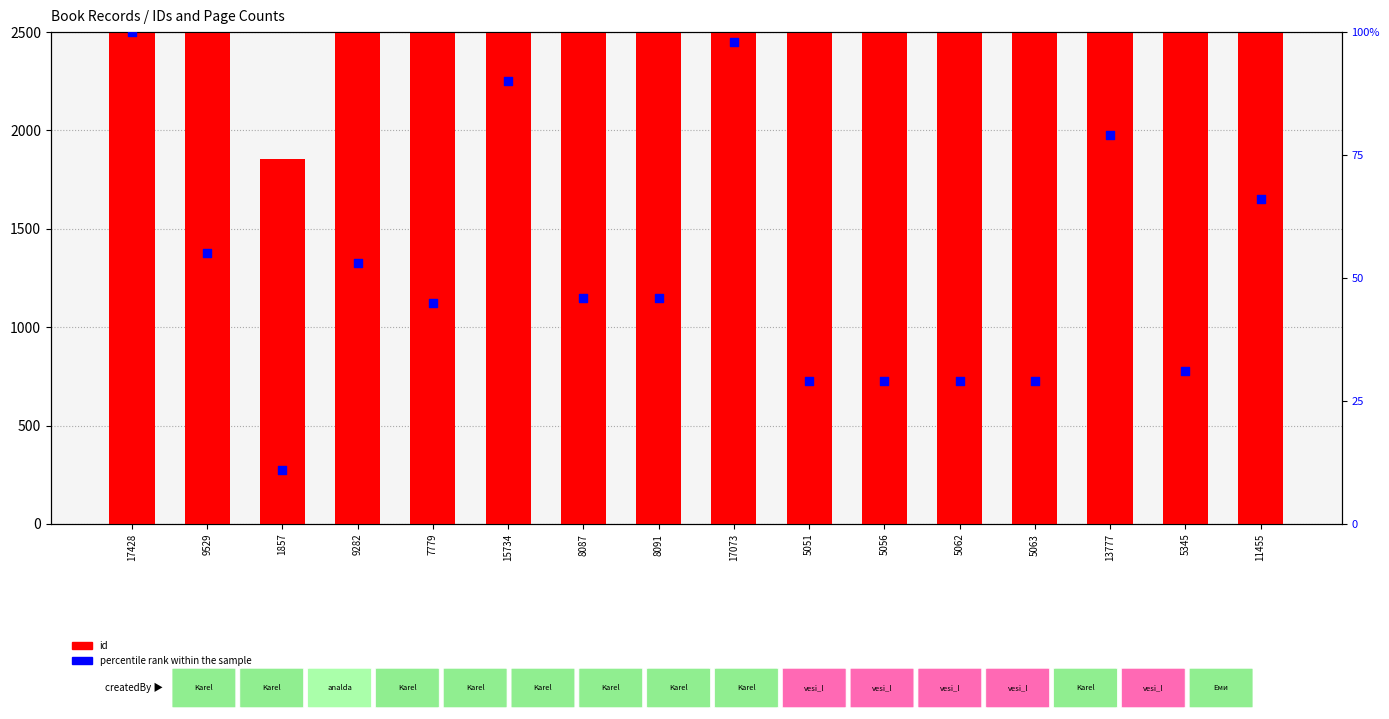

Which series contains the highest Y value?

id